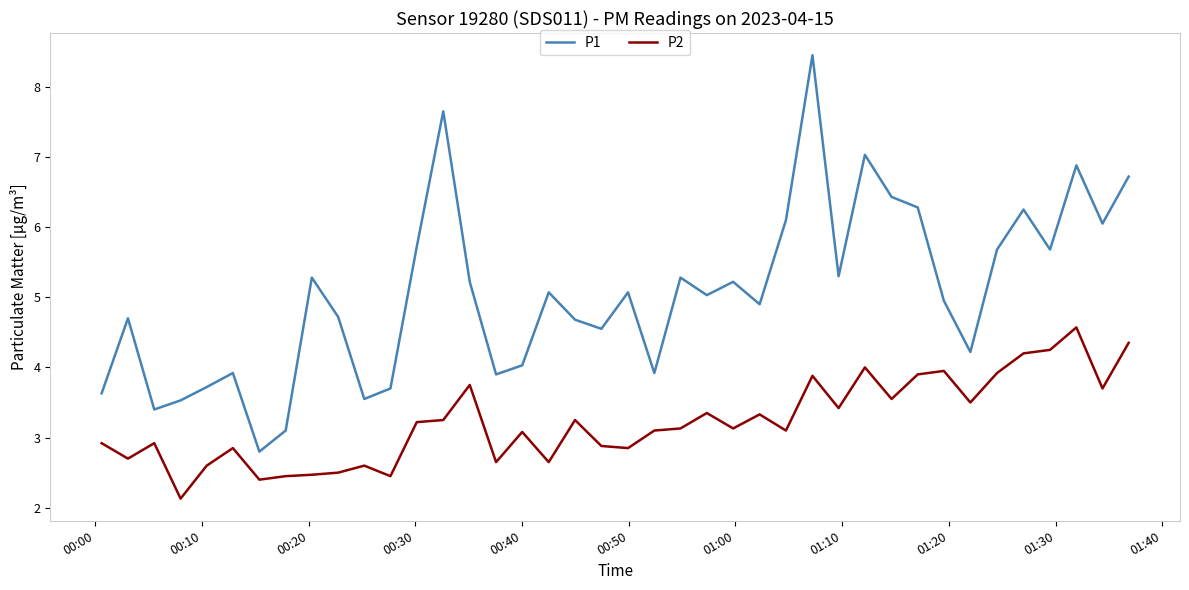

What is the difference between the maximum and minimum values in the P2 series?

2.4